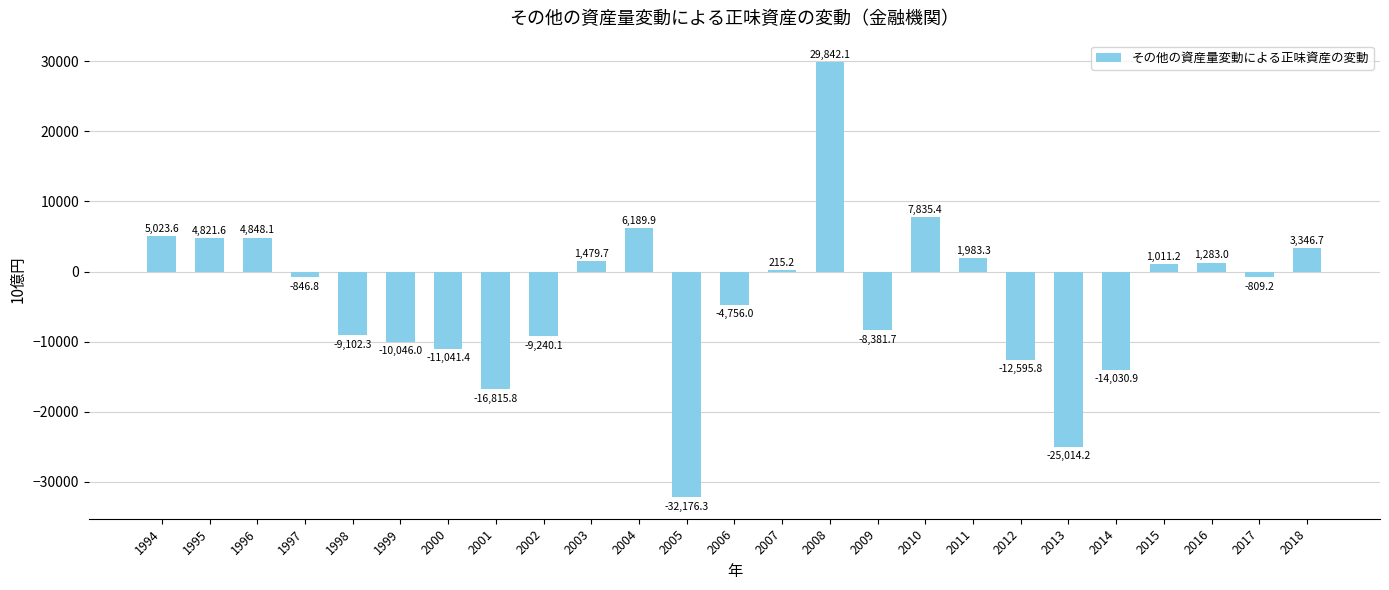

Rank the categories by value from lowest to highest.

2005, 2013, 2001, 2014, 2012, 2000, 1999, 2002, 1998, 2009, 2006, 1997, 2017, 2007, 2015, 2016, 2003, 2011, 2018, 1995, 1996, 1994, 2004, 2010, 2008